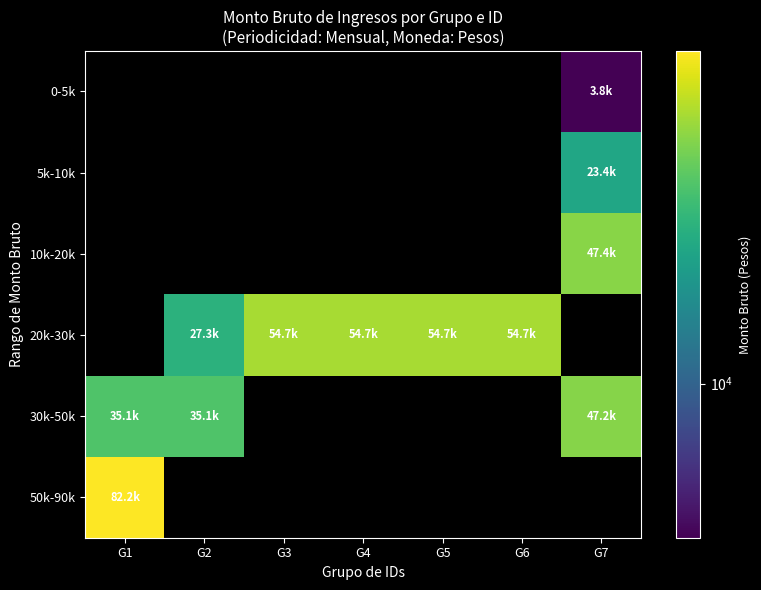

What is the spread (max minus min) of values at G7?

43632.3